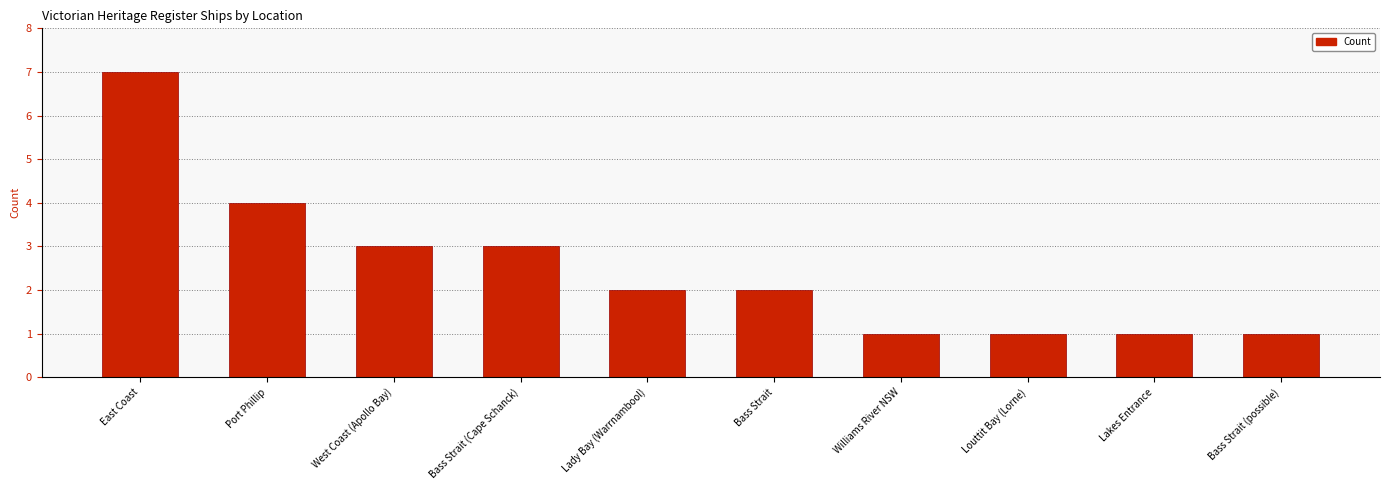

What is the sum of the values at Louttit Bay (Lorne) and East Coast?

8